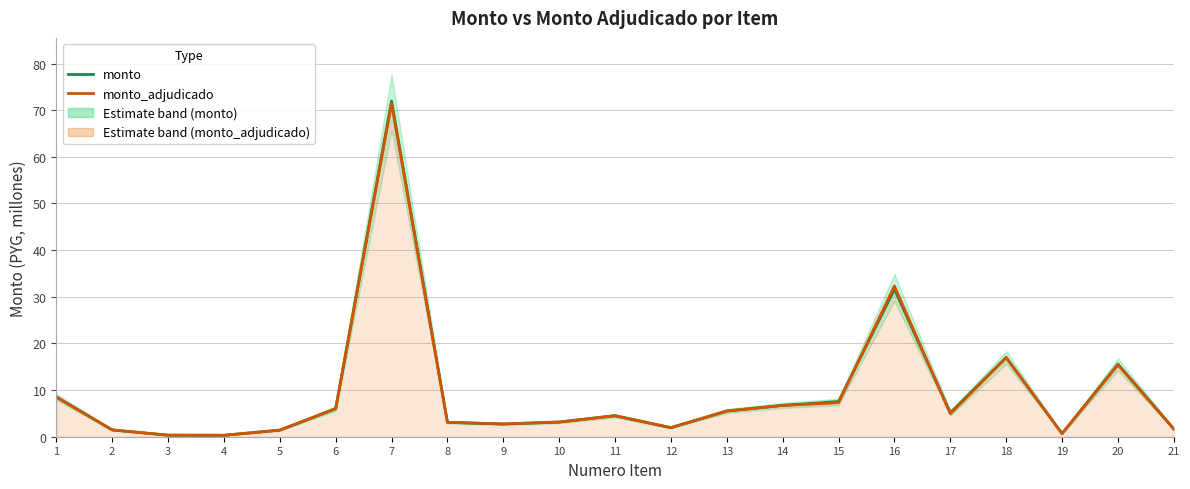

How many distinct data groups are displayed?

2